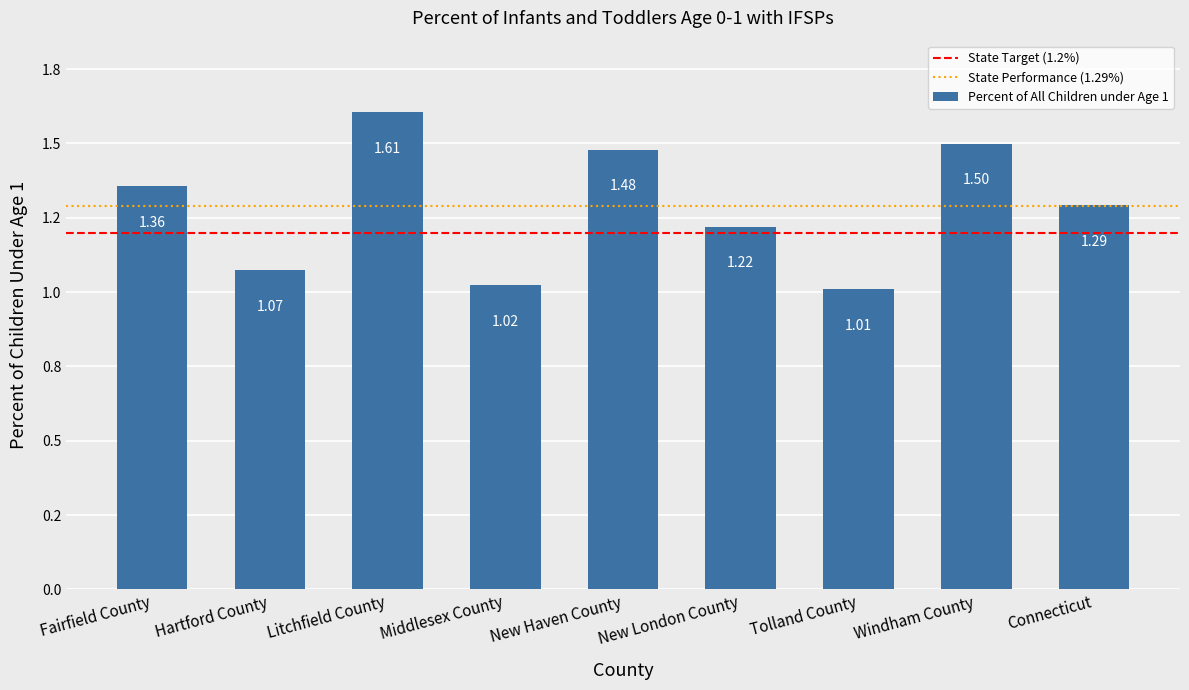

What is the label of the 9th bar from the right?

Fairfield County